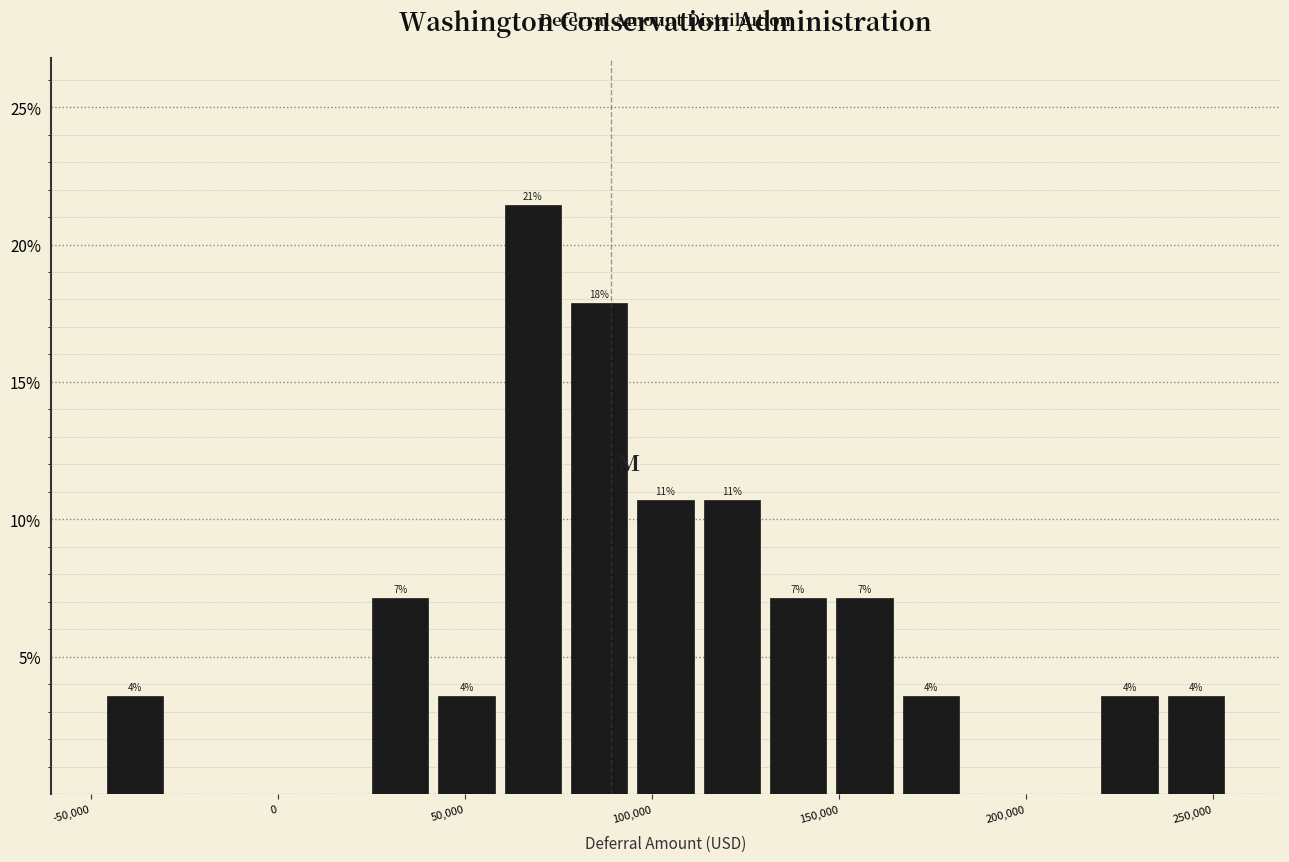

Around what value on the x-axis is the tallest bar? Give the approximate position of its centre, as read against the axis.

70000